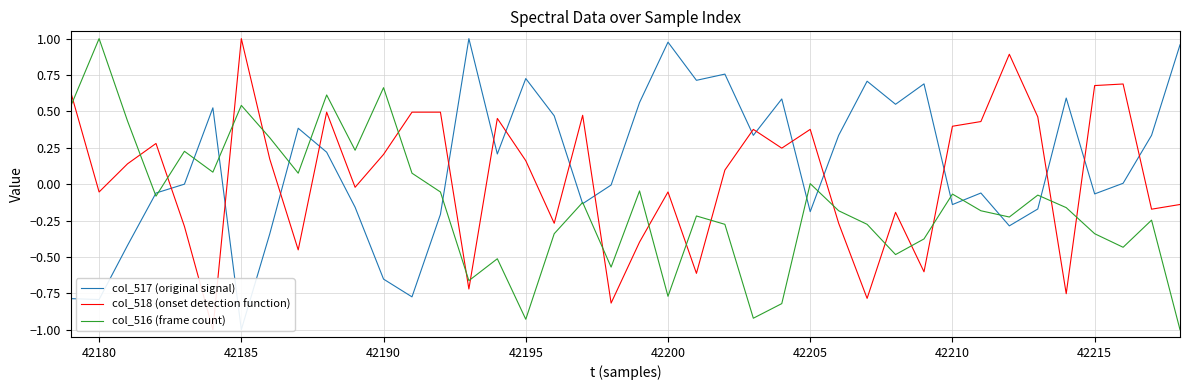

Reading left to right, extract all data points from this chart.

col_517 (original signal): -0.8	-0.8	-0.4	-0.1	0.0	0.5	-1.0	-0.3	0.4	0.2	-0.2	-0.7	-0.8	-0.2	1.0	0.2	0.7	0.5	-0.1	-0.0	0.6	1.0	0.7	0.8	0.3	0.6	-0.2	0.3	0.7	0.5	0.7	-0.1	-0.1	-0.3	-0.2	0.6	-0.1	0.0	0.3	1.0
col_518 (onset detection function): 0.6	-0.1	0.1	0.3	-0.3	-1.0	1.0	0.2	-0.5	0.5	-0.0	0.2	0.5	0.5	-0.7	0.5	0.2	-0.3	0.5	-0.8	-0.4	-0.1	-0.6	0.1	0.4	0.2	0.4	-0.3	-0.8	-0.2	-0.6	0.4	0.4	0.9	0.5	-0.8	0.7	0.7	-0.2	-0.1
col_516 (frame count): 0.5	1.0	0.4	-0.1	0.2	0.1	0.5	0.3	0.1	0.6	0.2	0.7	0.1	-0.1	-0.7	-0.5	-0.9	-0.3	-0.1	-0.6	-0.0	-0.8	-0.2	-0.3	-0.9	-0.8	0.0	-0.2	-0.3	-0.5	-0.4	-0.1	-0.2	-0.2	-0.1	-0.2	-0.3	-0.4	-0.2	-1.0